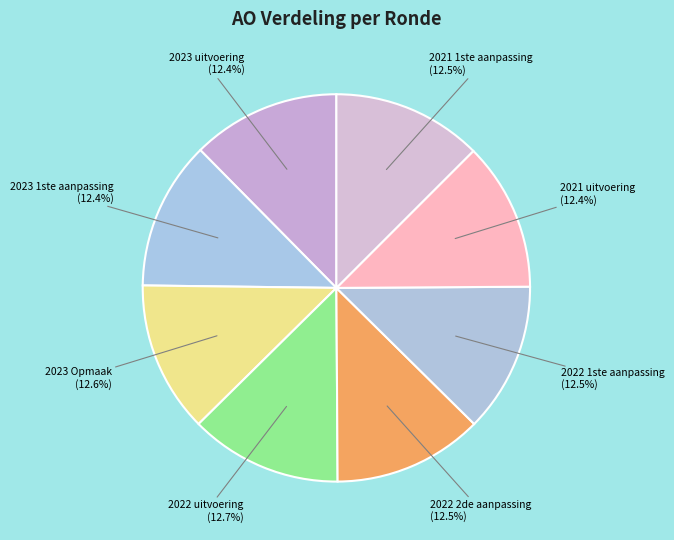

What is the largest slice in the pie chart?

2022 uitvoering